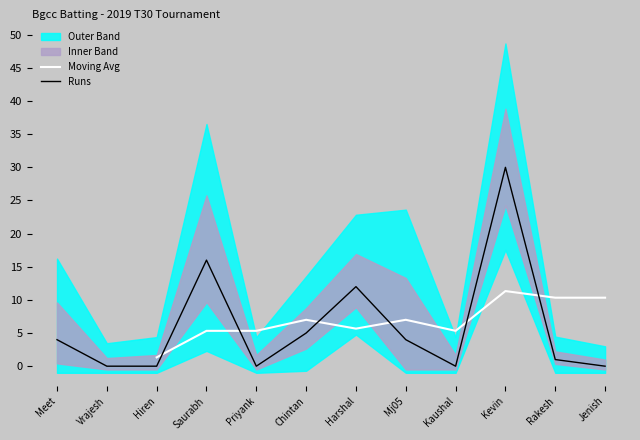

The value of Moving Avg at Saurabh is 5.3. True or false?

True